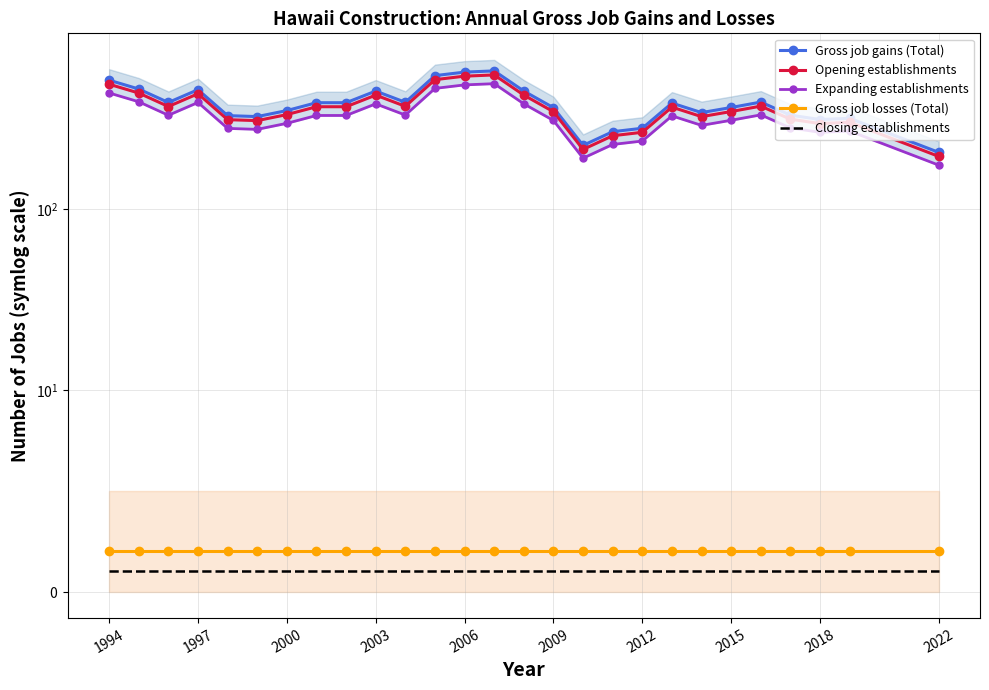

How many interior local peaks does the Expanding establishments series have?

6